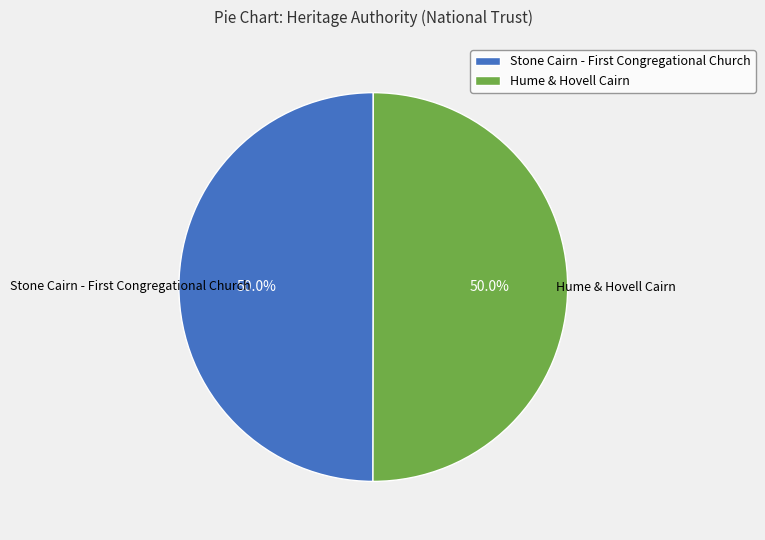

To the nearest percent, what is the average slice percentage?

50%